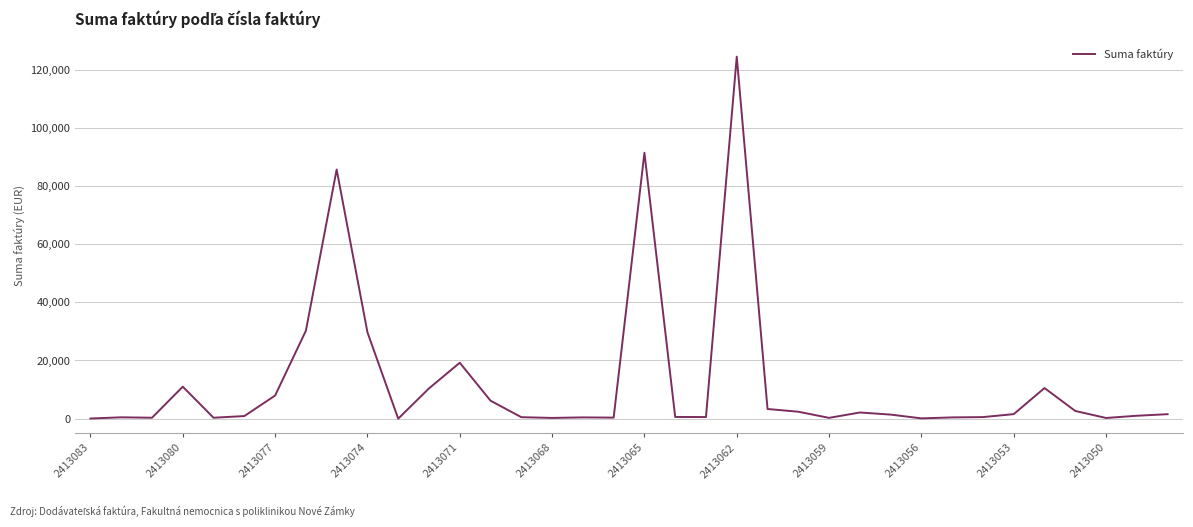

What is the difference between the maximum and minimum values?

124610.2